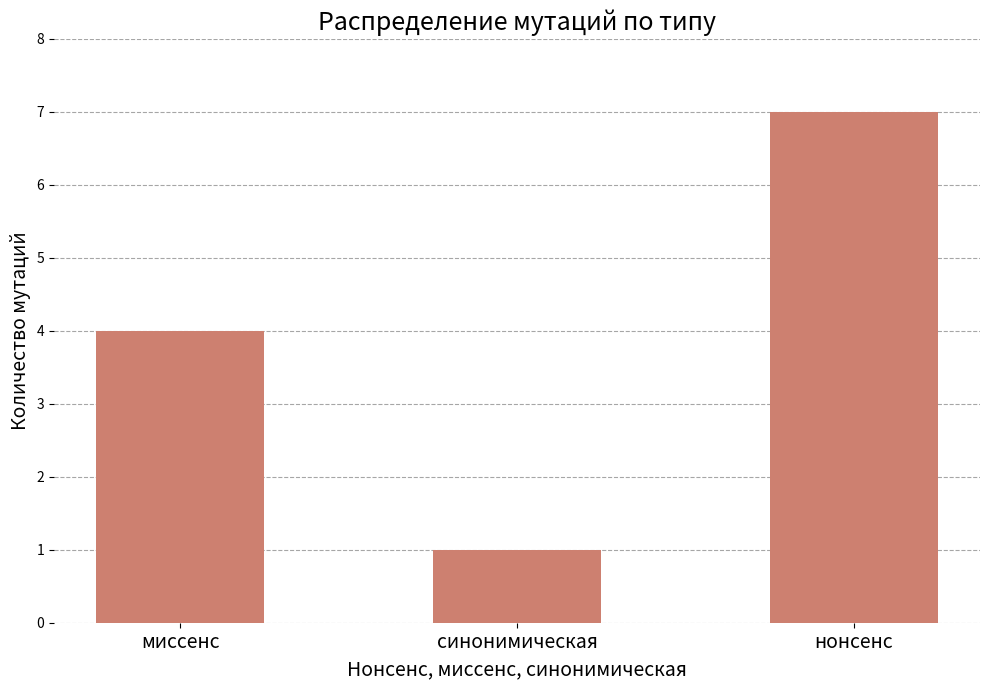

Rank the categories by value from lowest to highest.

синонимическая, миссенс, нонсенс